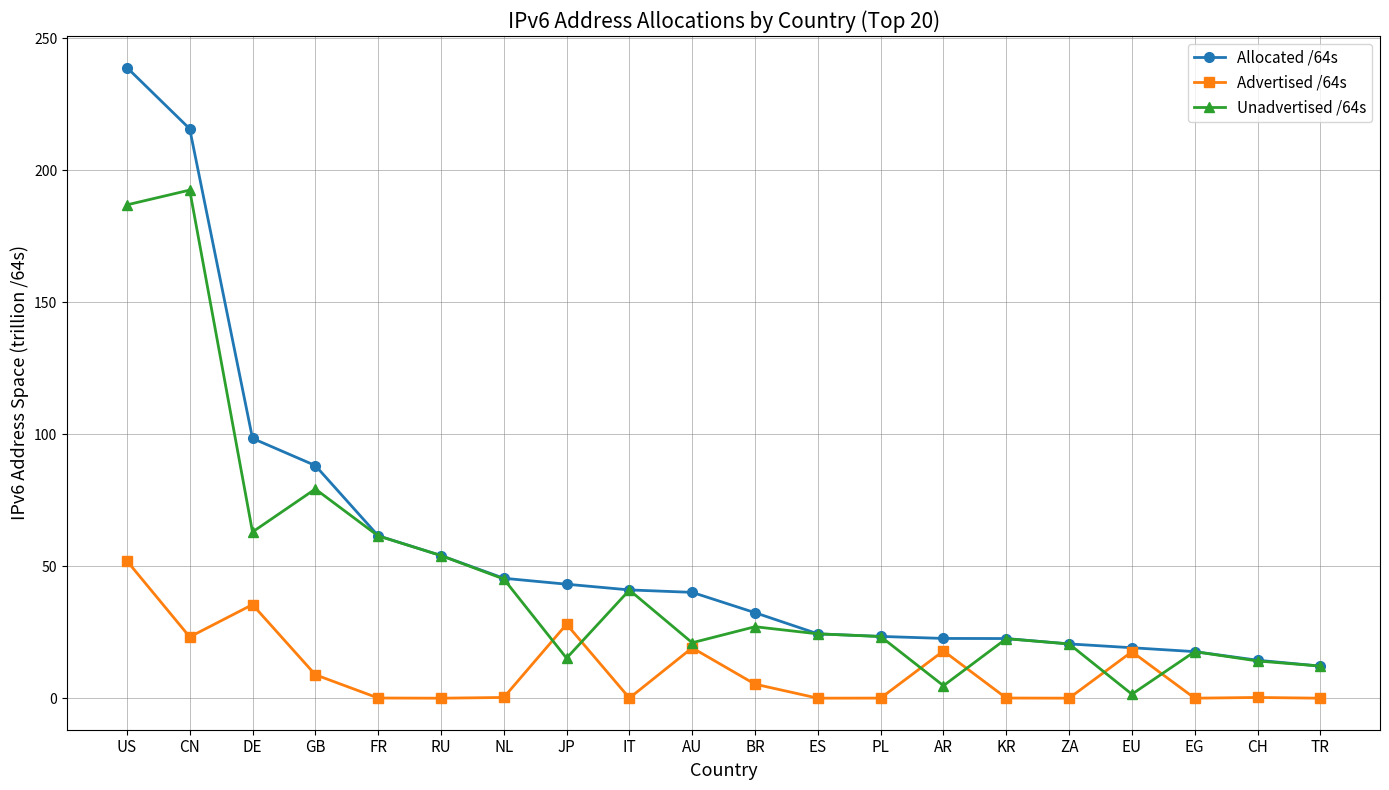

Rank the series by their maximum value, from highest to lowest.

Allocated /64s, Unadvertised /64s, Advertised /64s